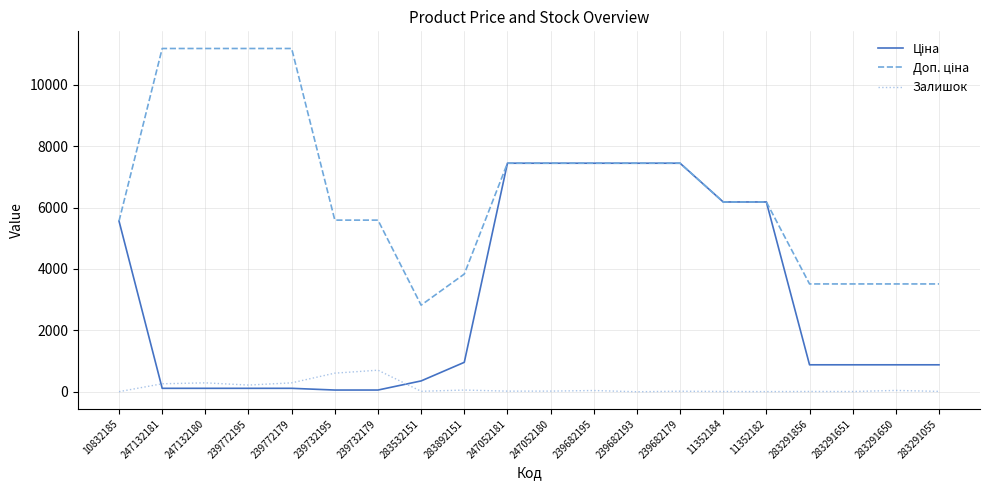

Which series has the largest range (max minus min)?

Доп. ціна